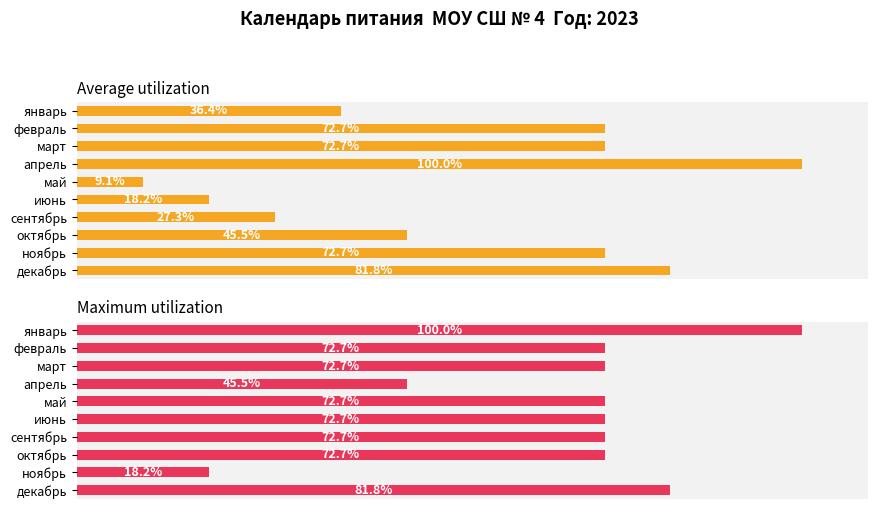

List the series in order of their overall mean, lowest first.

Average utilization, Maximum utilization